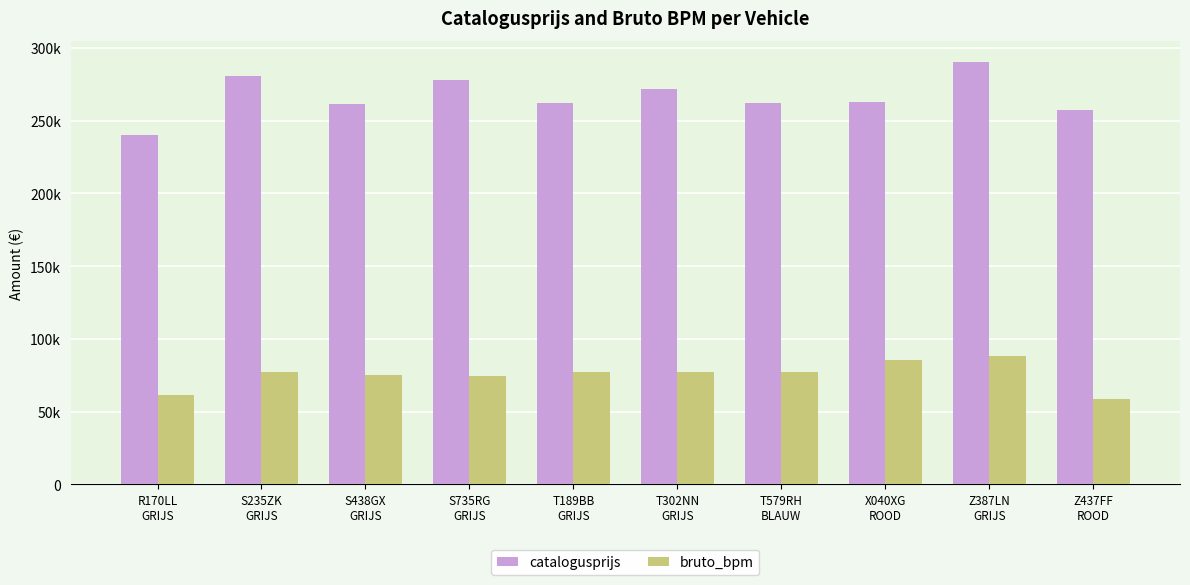

What are all the series names shown in the legend?

catalogusprijs, bruto_bpm